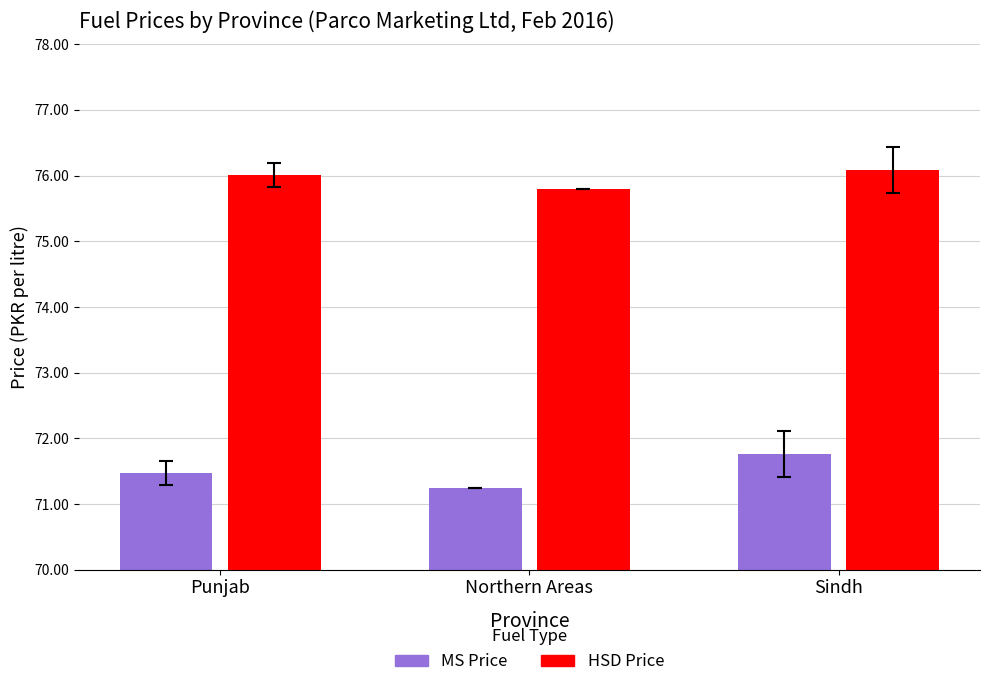

How many data points does each series have?

3